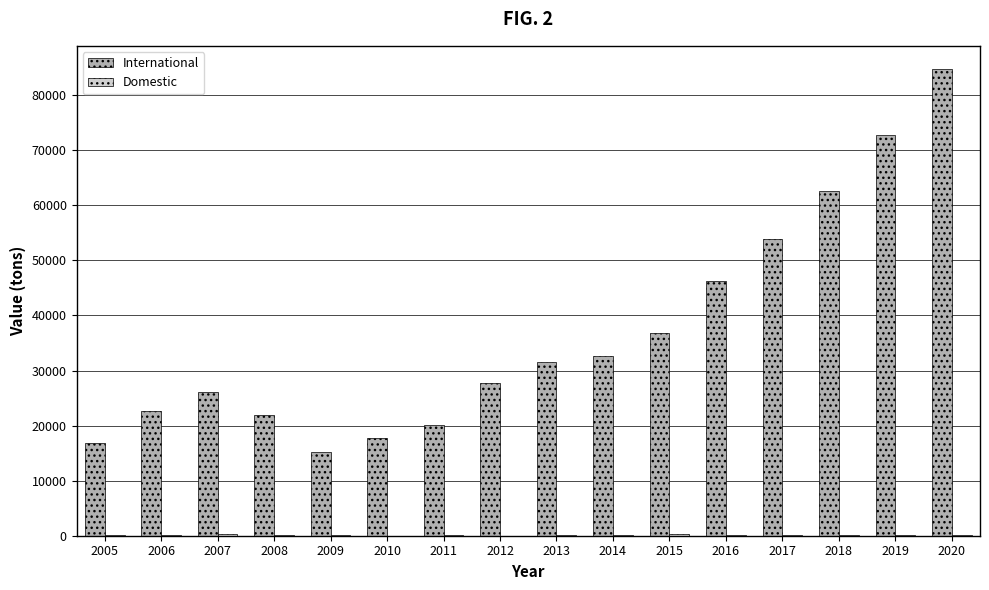

Which series has the largest total across all categories?

International